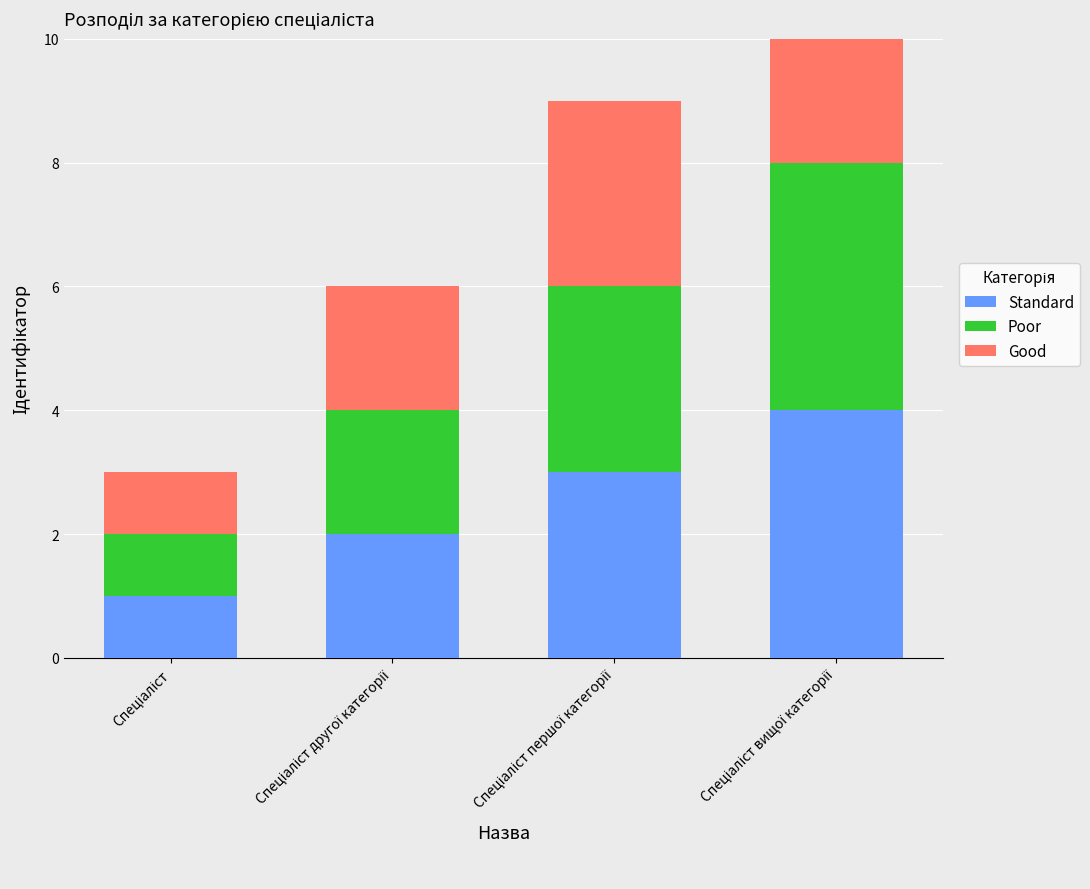

At how many categories does at least one series exceed 2?

2